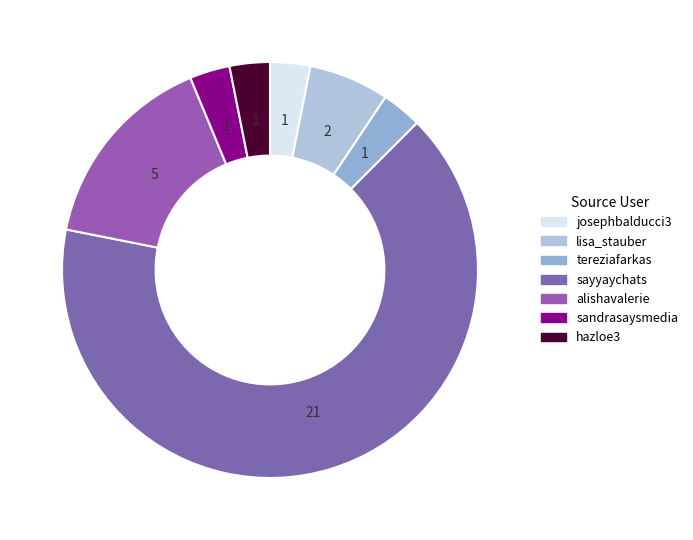

The hazloe3 slice represents 3% of the pie. True or false?

True